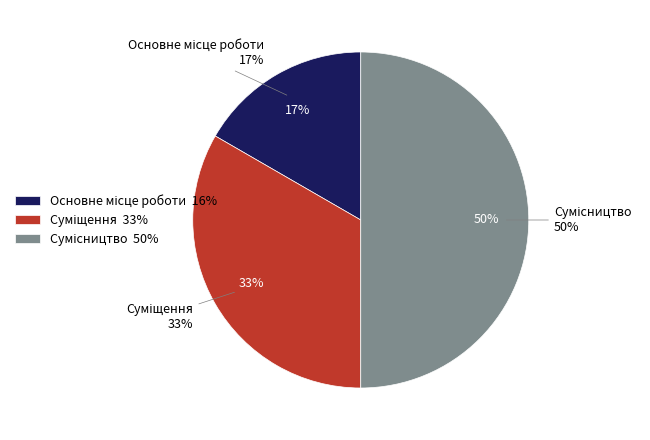

Rank the categories by value from highest to lowest.

Сумісництво, Суміщення, Основне місце роботи